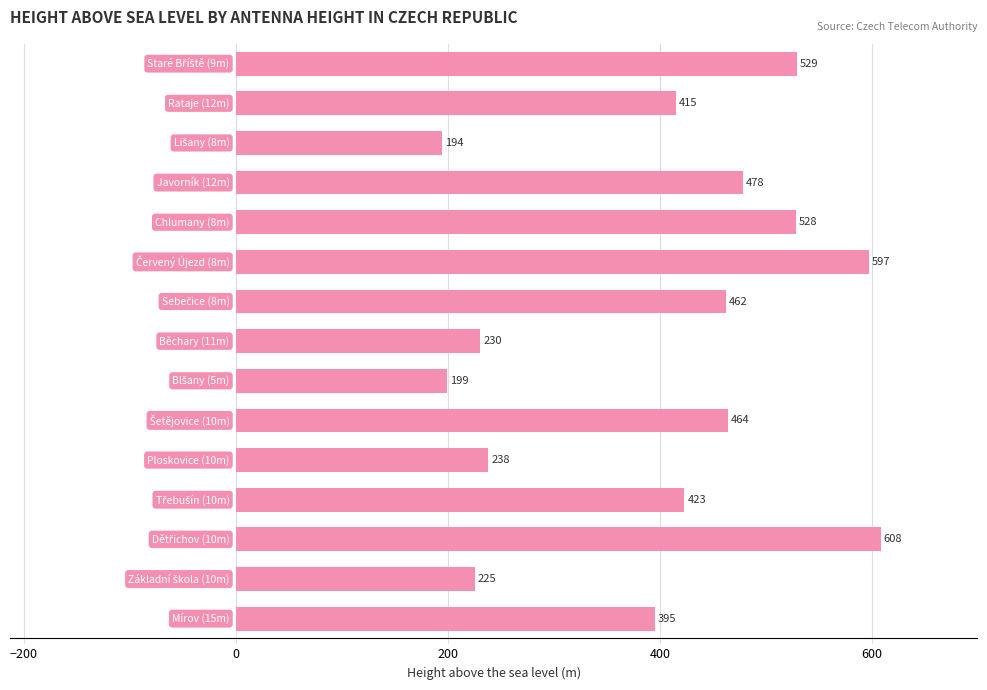

What is the average value?

399